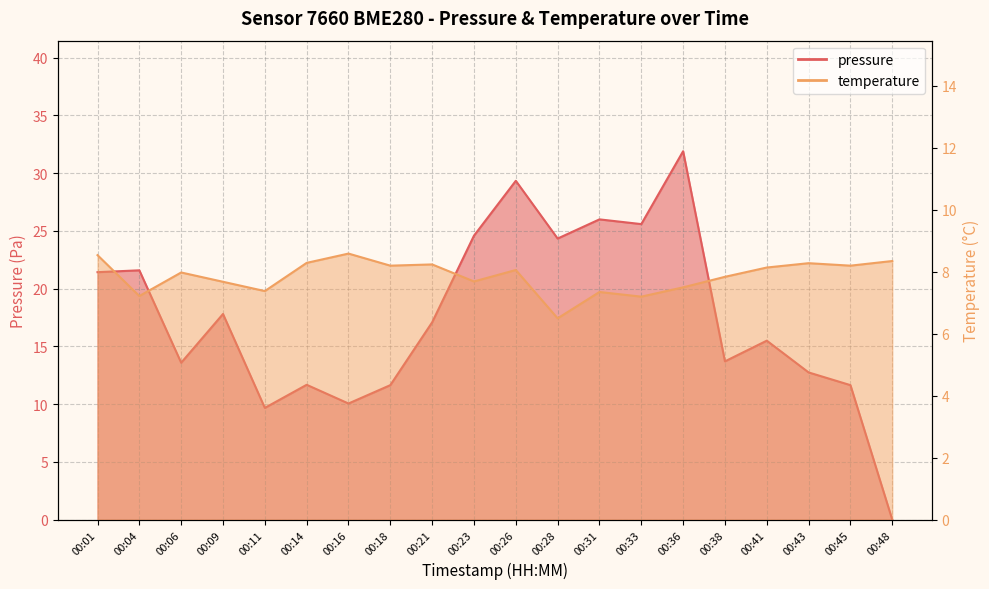

Where is the first local minimum for pressure?

00:06